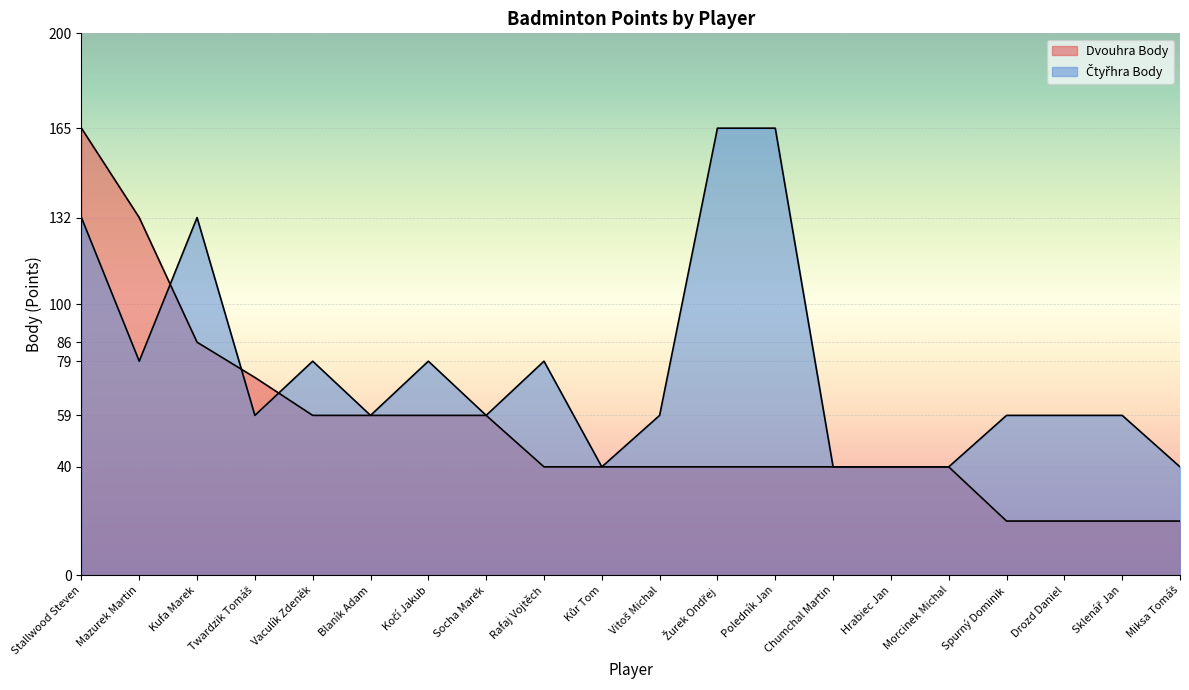

At which label does Dvouhra Body reach its minimum?

Spurný Dominik